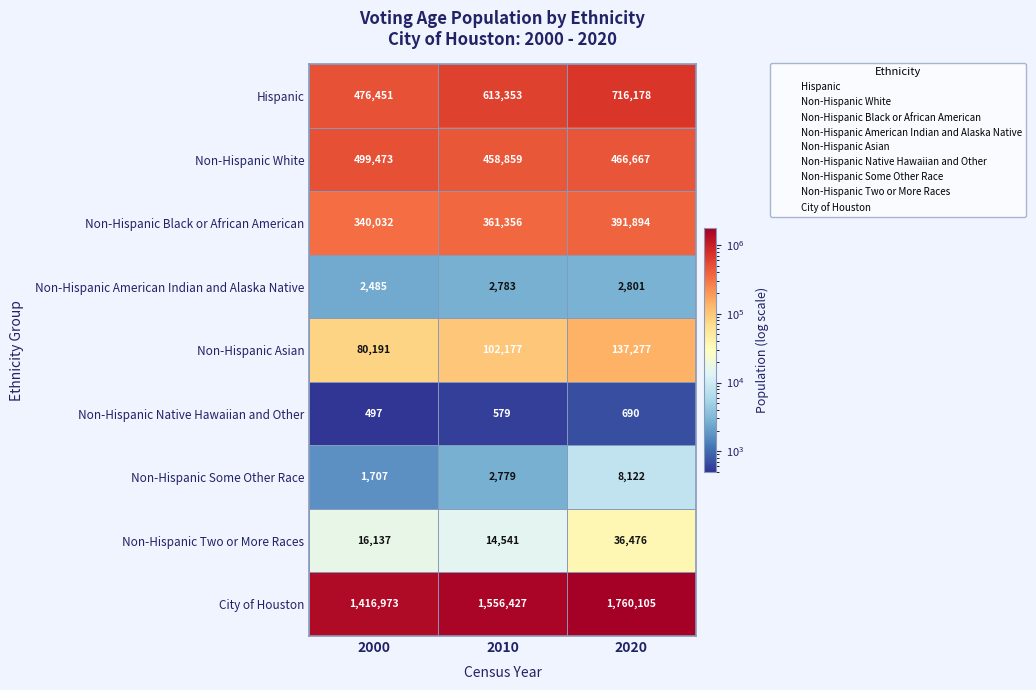

What is the difference between the maximum and minimum values in the Non-Hispanic Black or African American series?

51862